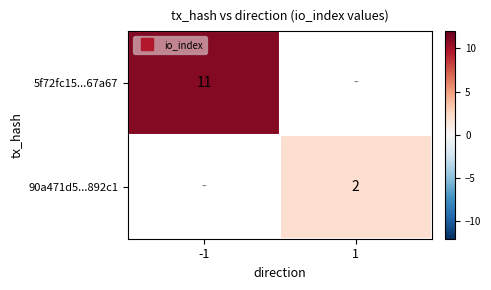

How many series are shown in this chart?

2